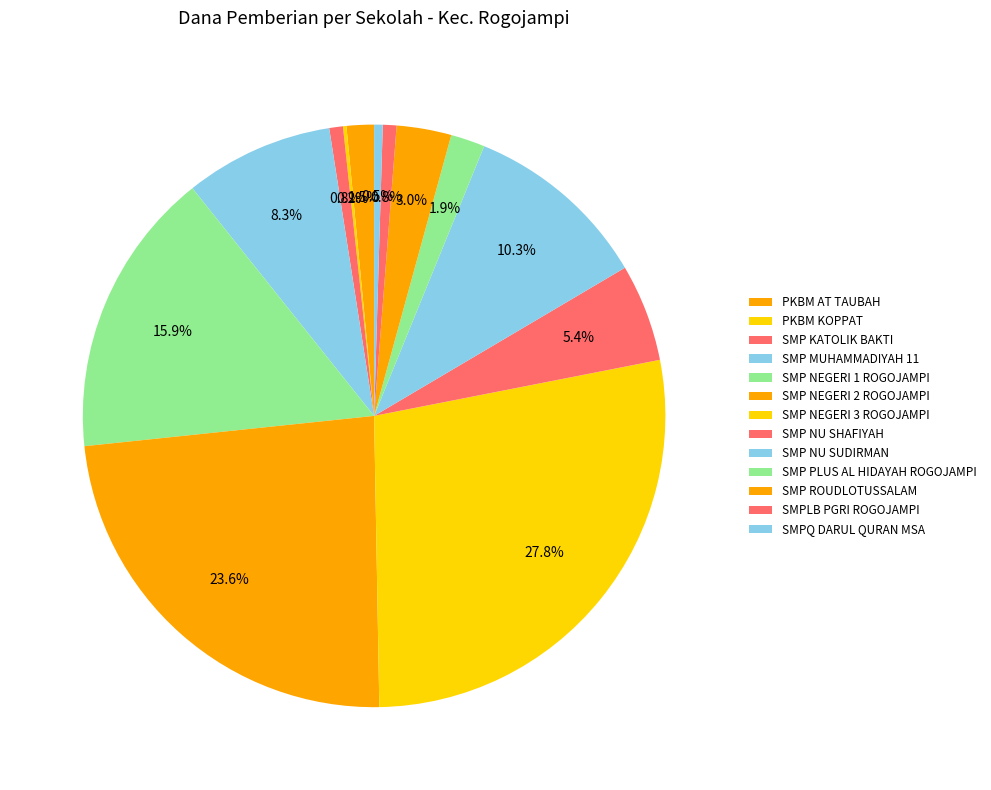

True or false: SMP ROUDLOTUSSALAM accounts for 3% of the total.

True